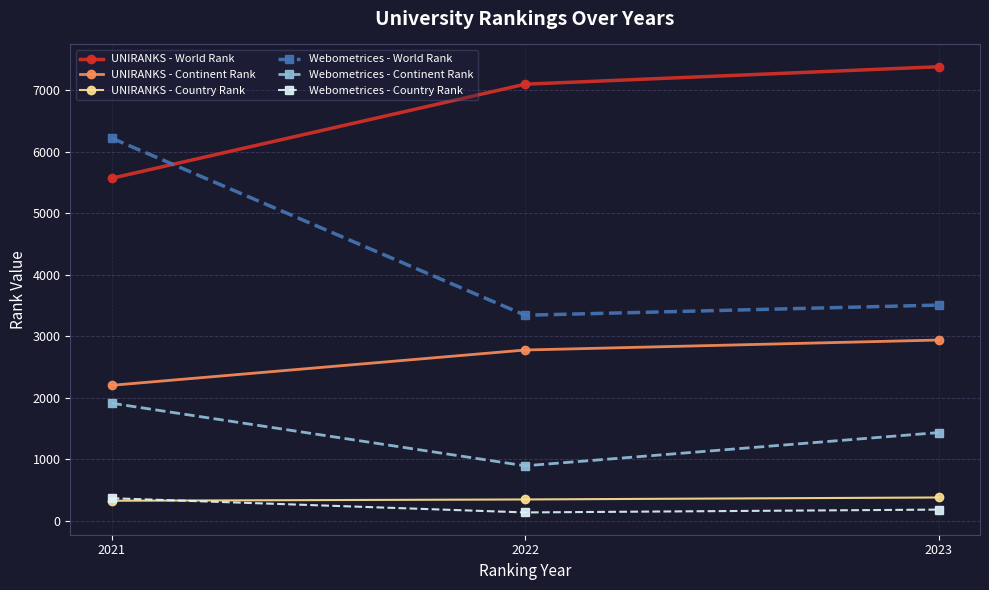

How many lines are shown in the chart?

6